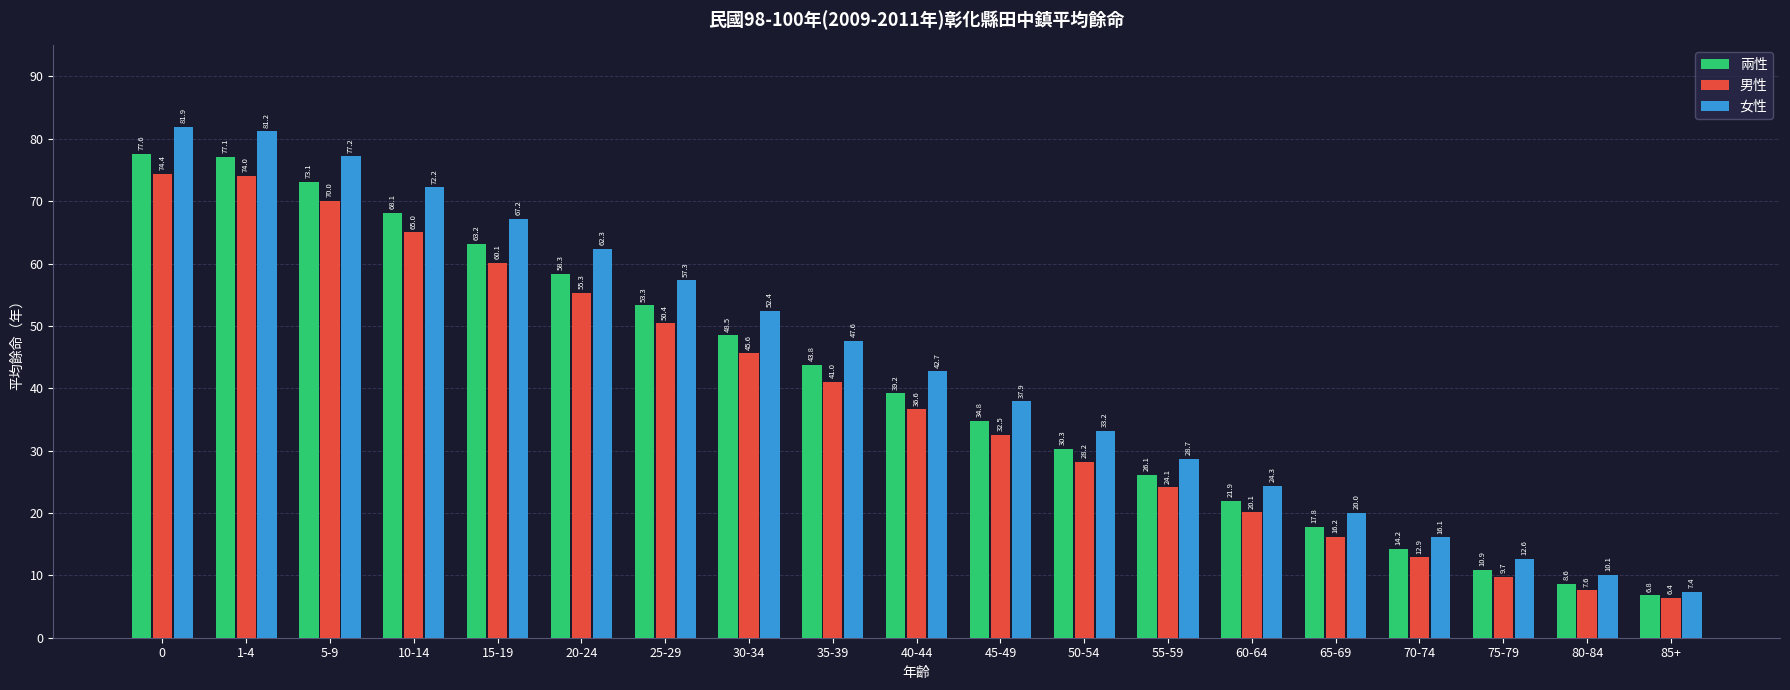

The value of 女性 at 50-54 is 10.1. True or false?

False